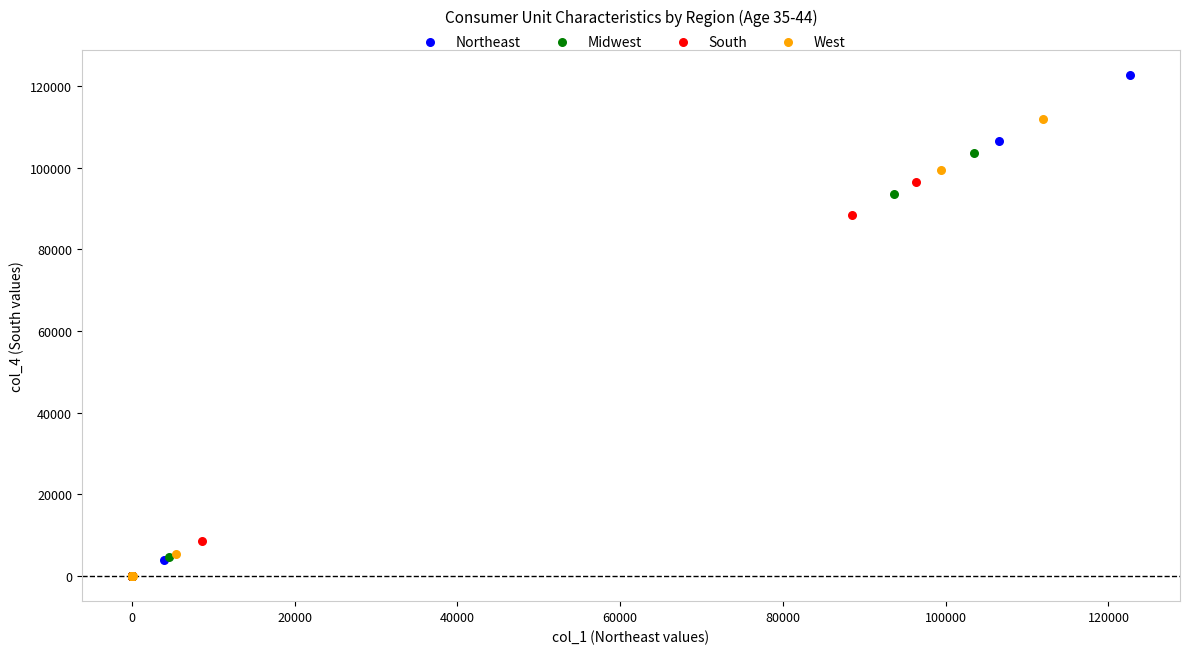

Which series has the largest Y range (max minus min)?

Northeast